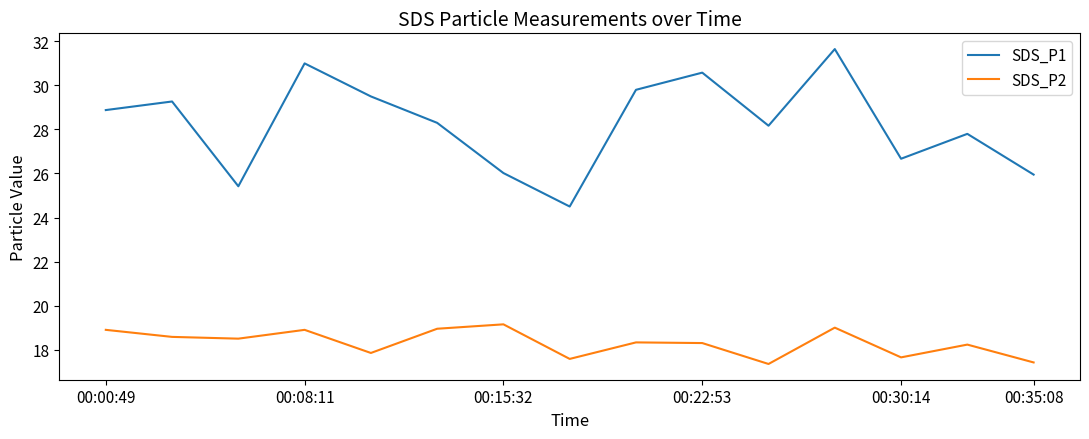

Rank the series by their maximum value, from highest to lowest.

SDS_P1, SDS_P2